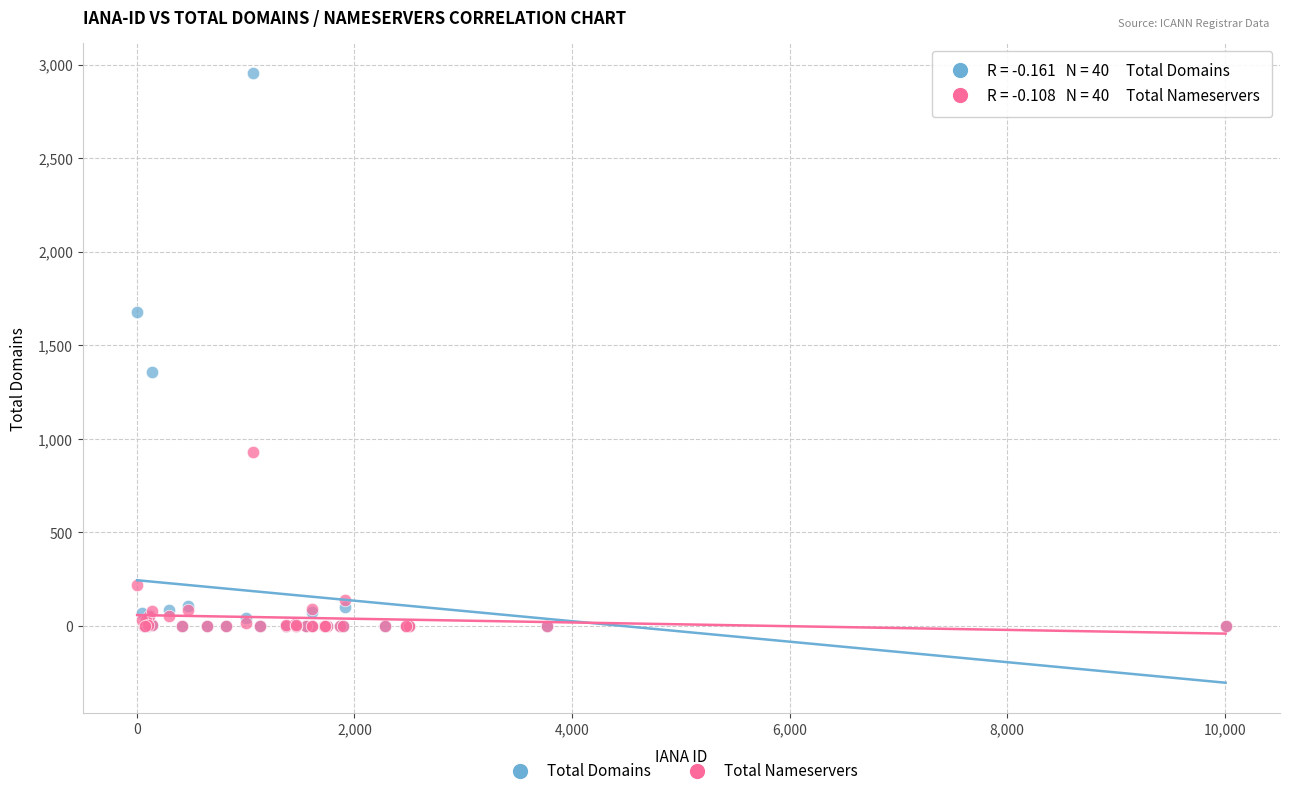

Which series has the widest spread of Y values?

Total Domains